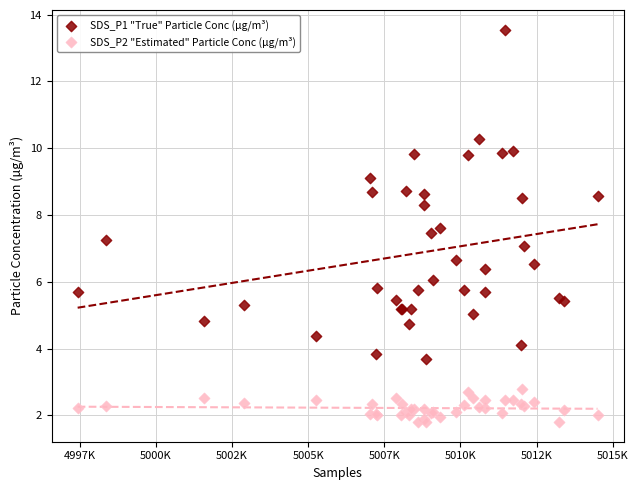

Which series has the largest Y range (max minus min)?

SDS_P1 "True" Particle Conc (µg/m³)